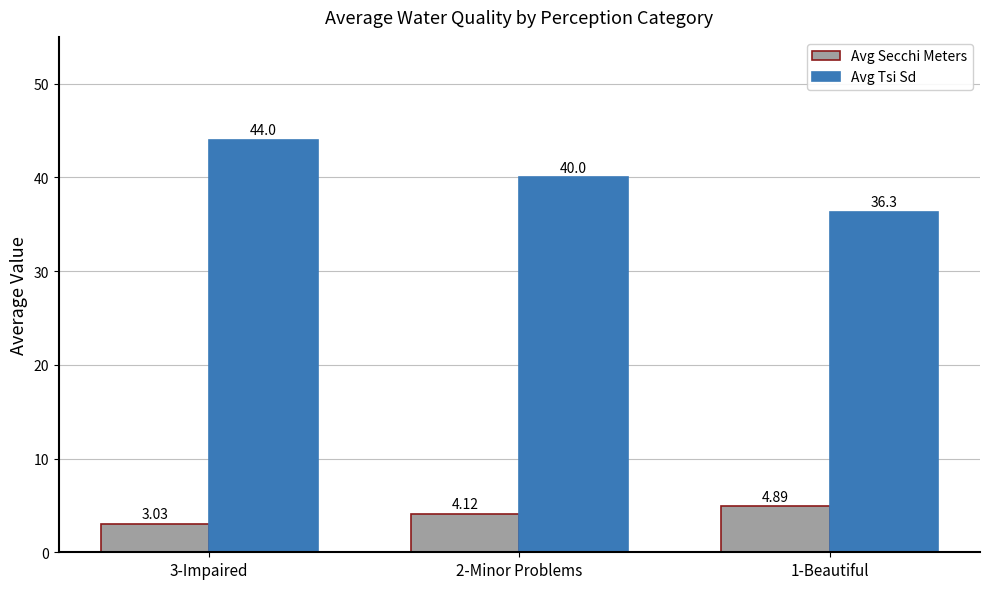

What is the difference between the Avg Secchi Meters values at 1-Beautiful and 2-Minor Problems?

0.8